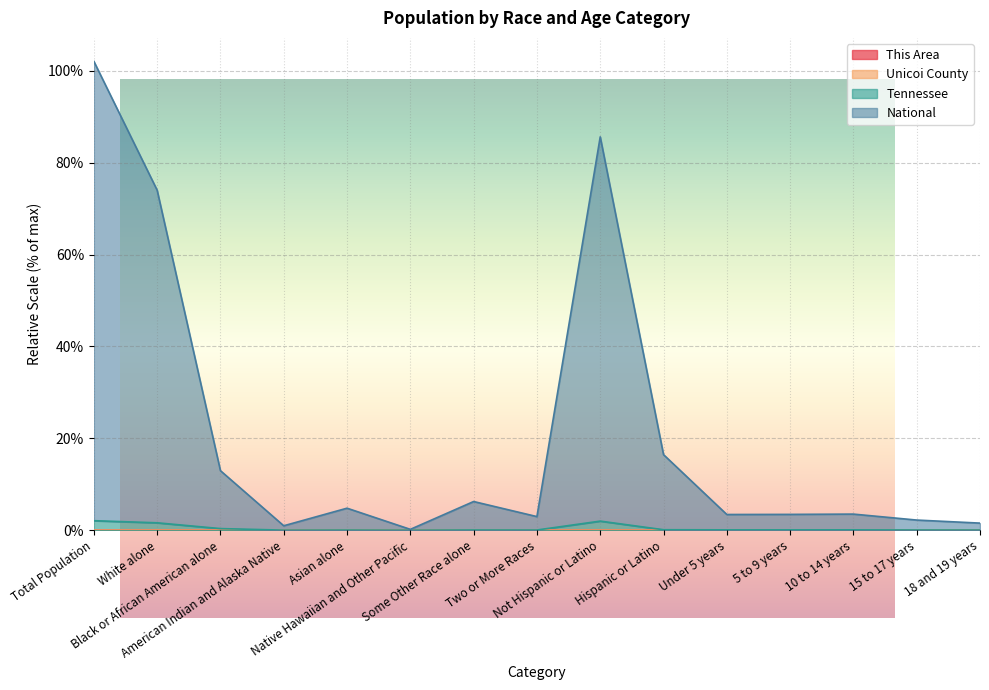

Is the value of Tennessee at American Indian and Alaska Native greater than the value of Unicoi County at Black or African American alone?

Yes